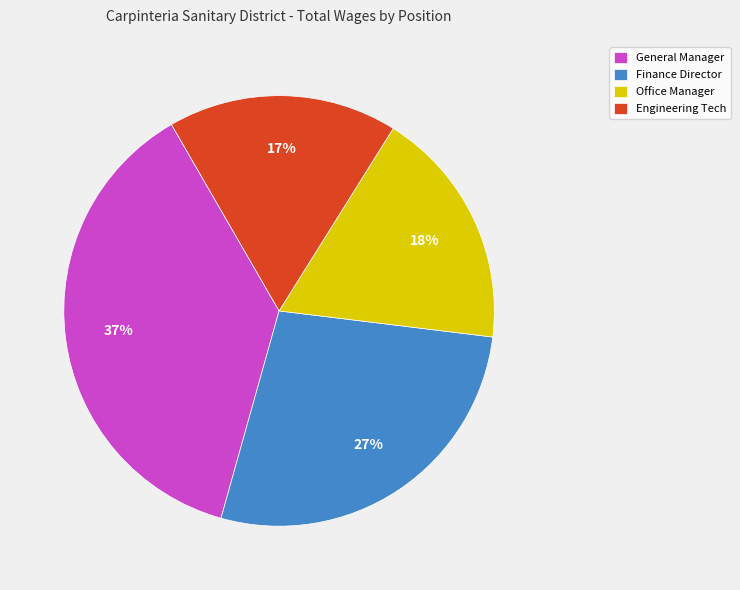

True or false: General Manager accounts for 37% of the total.

True